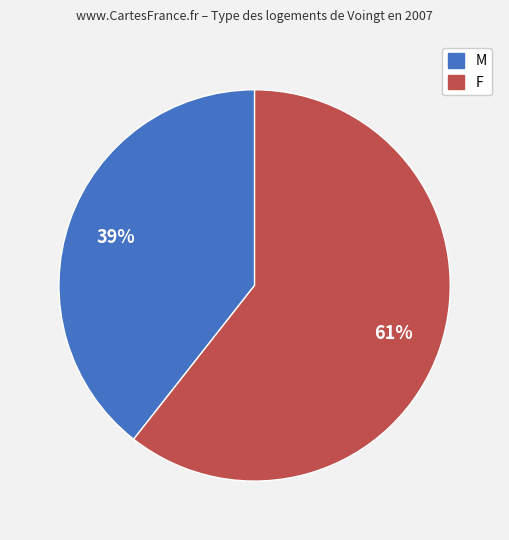

Is M the majority of the pie?

No